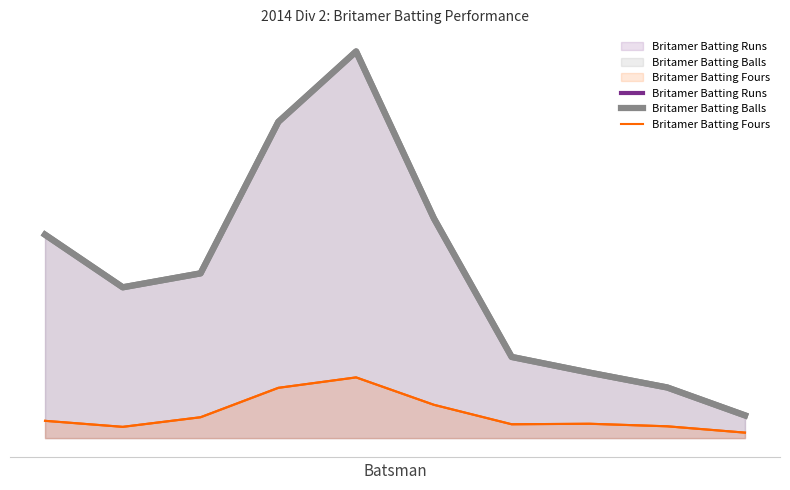

Which series has the widest spread of values?

Britamer Batting Runs